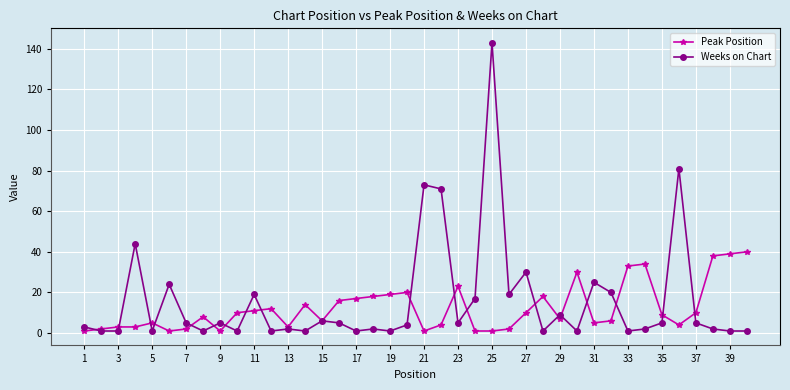

True or false: Peak Position has more than 1 interior local peaks.

True